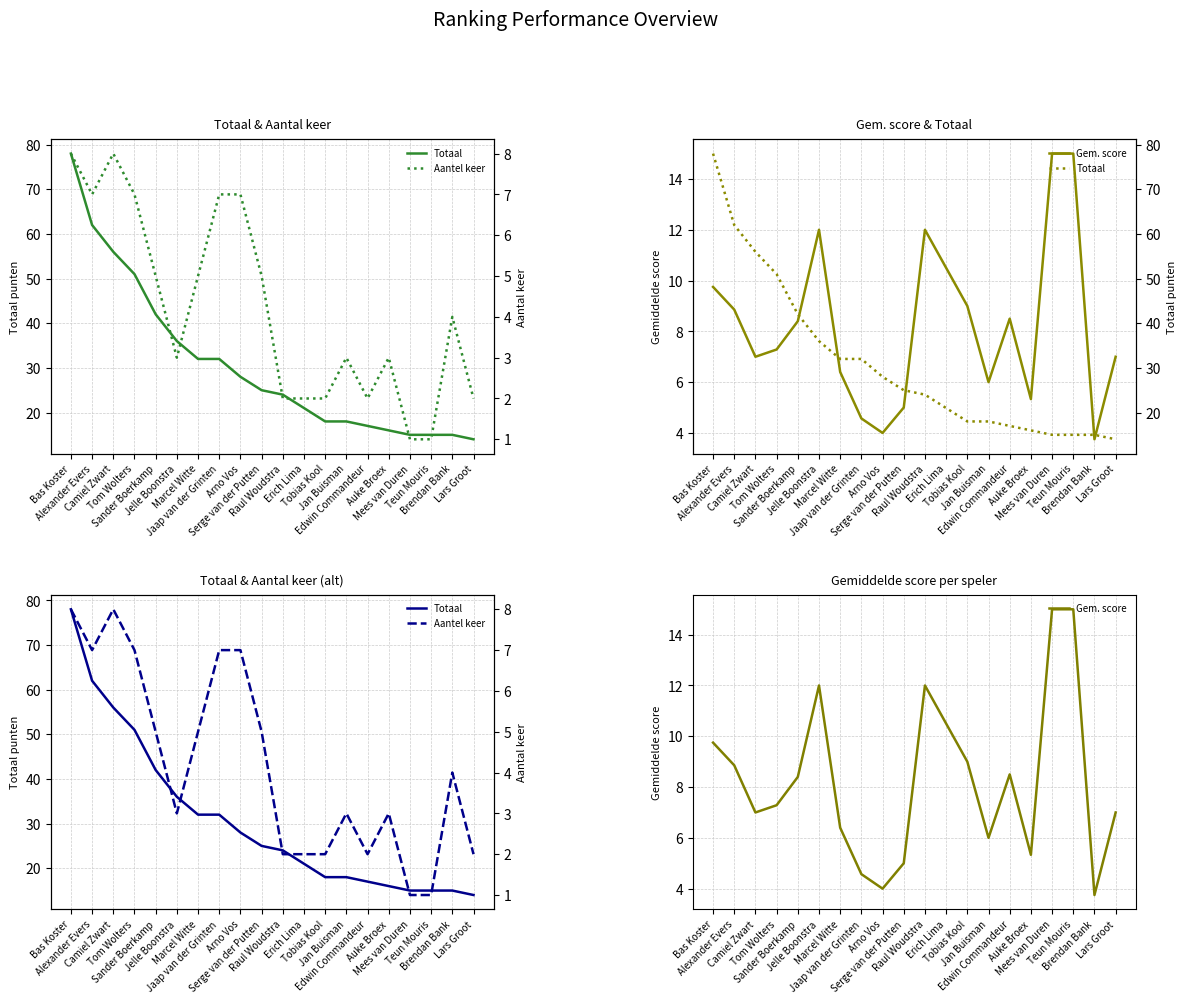

What is the value of the Aantel keer point at the 13th from the left?

2.0